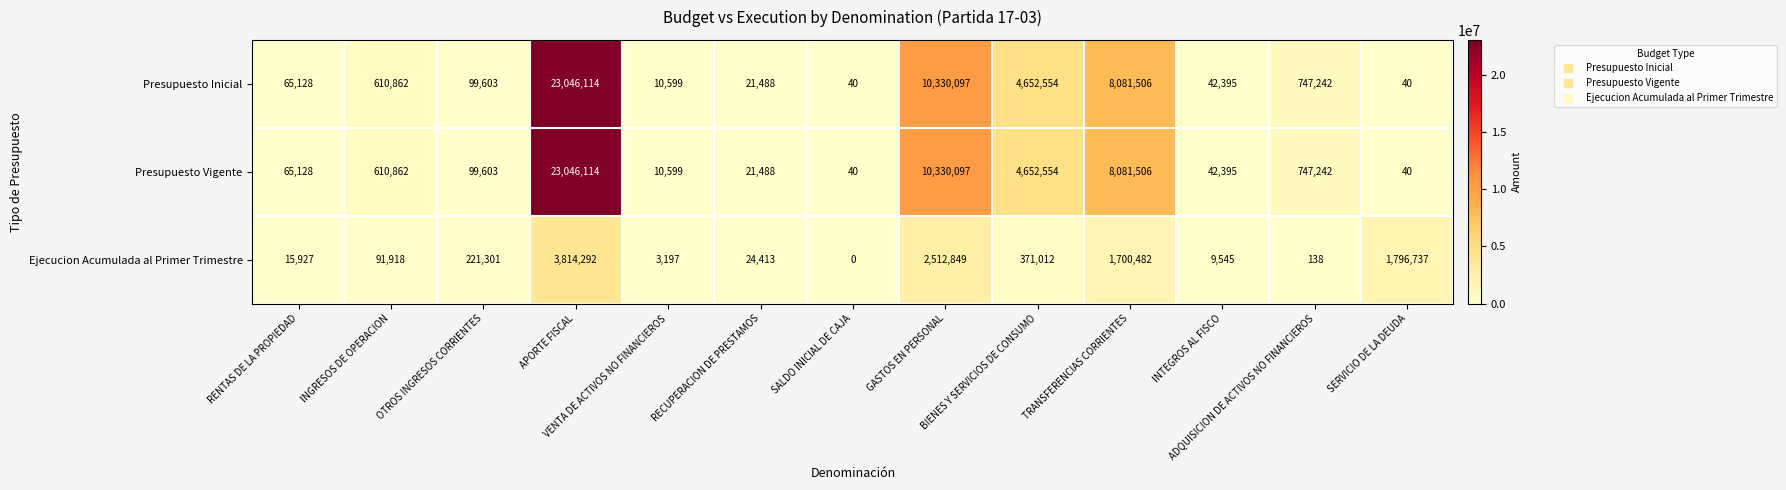

What is the average value of the Presupuesto Vigente series?

3669821